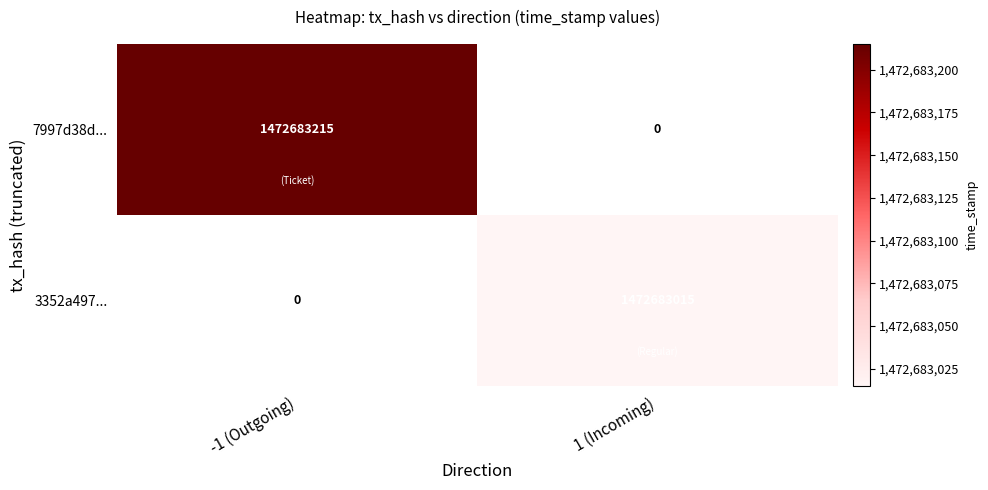

At which label is 7997d38da5e2e596ba087b735073d221e19bafa closest to 736341607?

direction_1